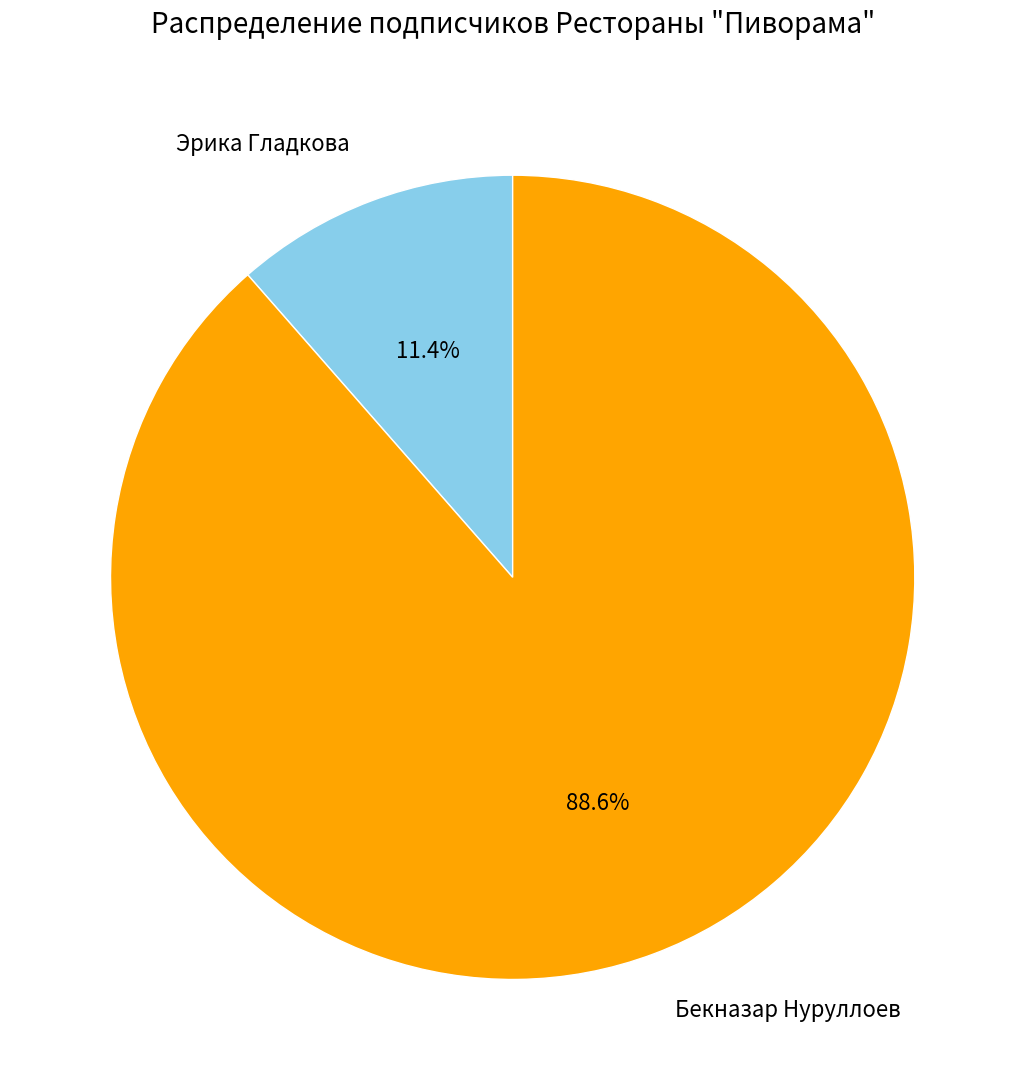

To the nearest percent, what percentage of the pie is Эрика Гладкова?

11%